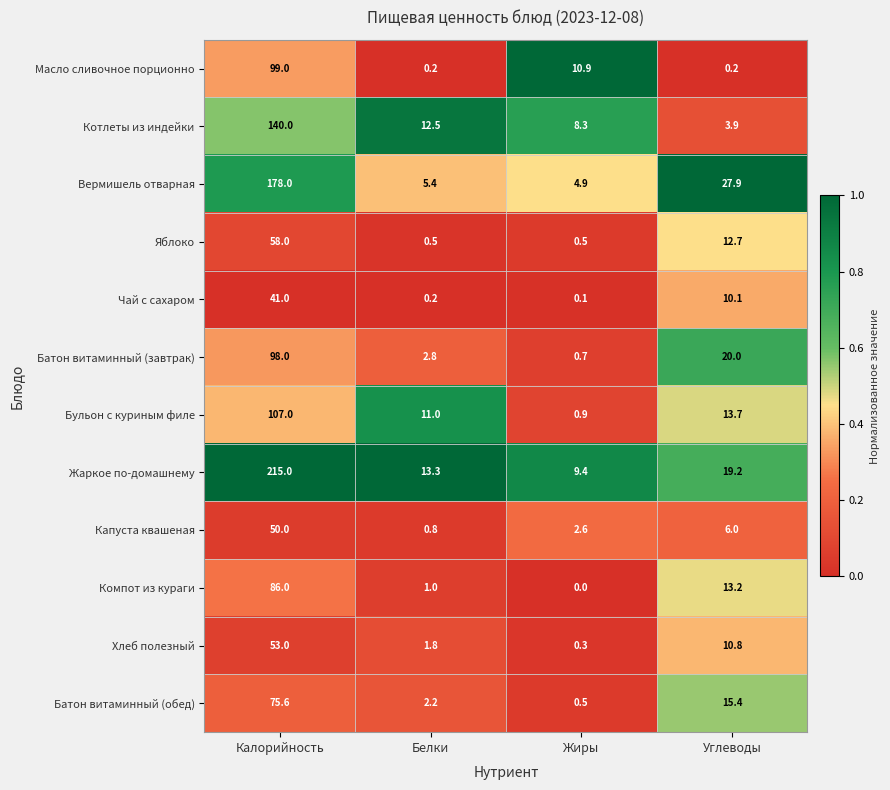

What is the greatest value displayed?

215.0